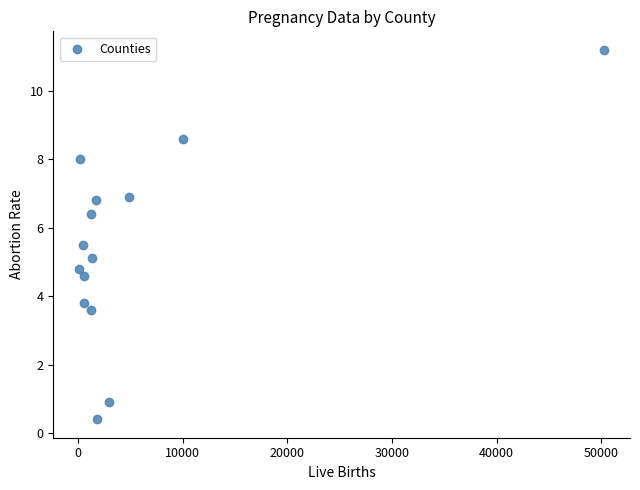

What is the range of Y values (max minus min)?

10.8